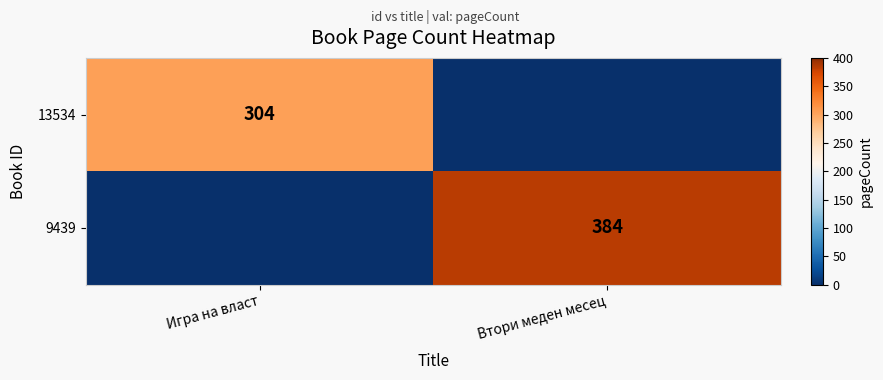

Is it true that 13534 equals 304 at Игра на власт?

True